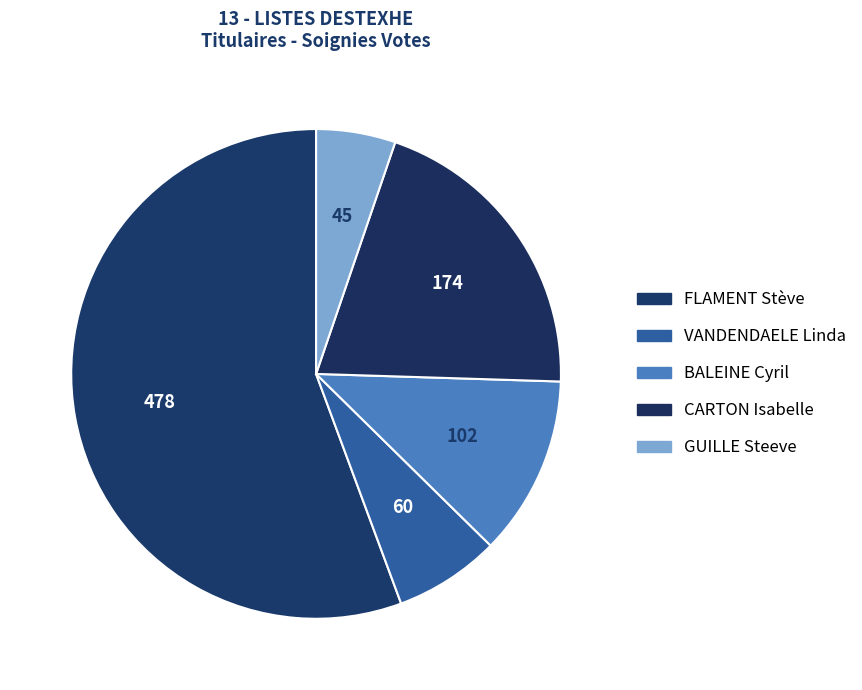

What is the smallest slice in the pie chart?

GUILLE Steeve